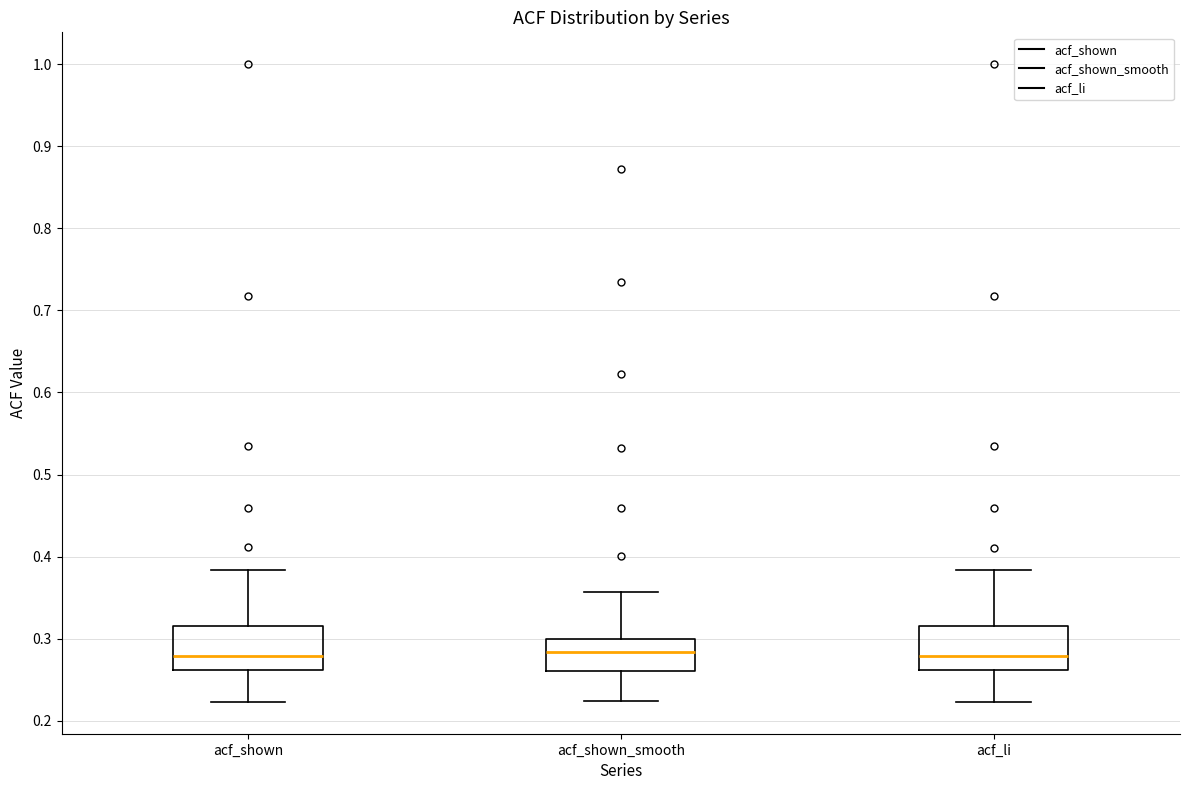

Where is the upper edge of the box for acf_shown on the y-axis? The values are not printed on the chart, so give them approximately, as read against the axis.

0.32